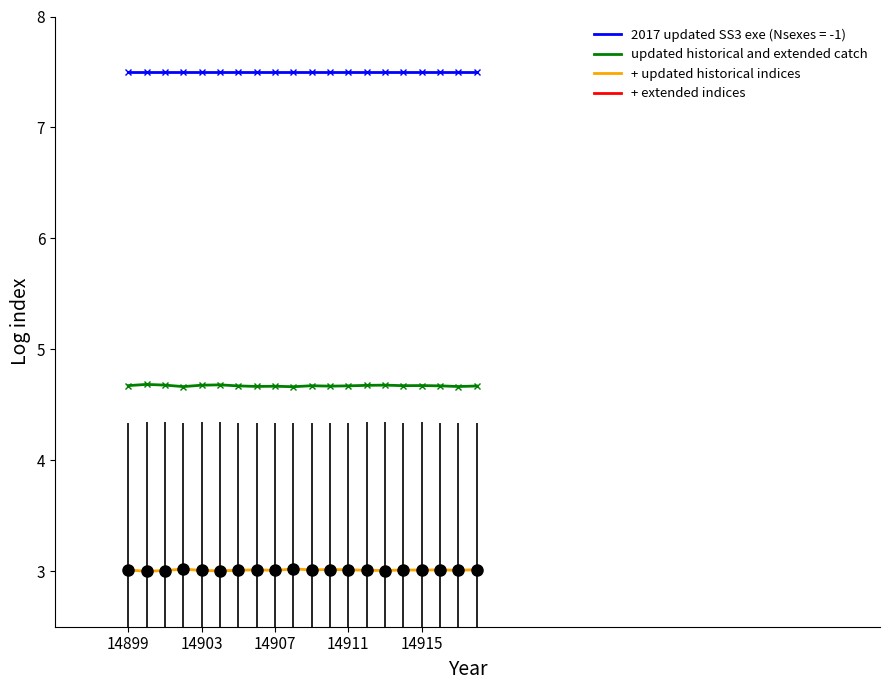

Which series has the largest total across all categories?

2017 updated SS3 exe (Nsexes = -1)